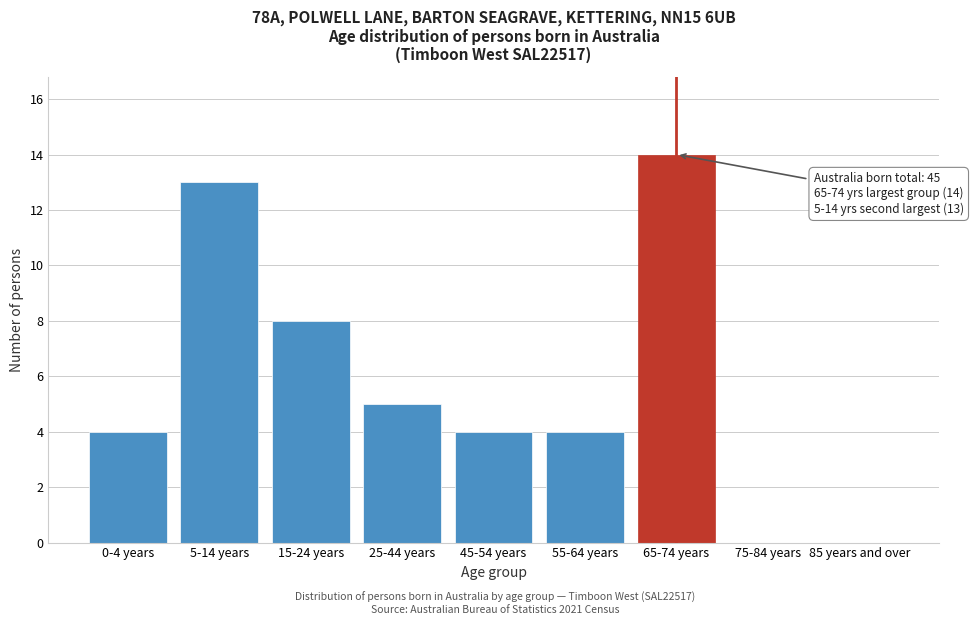

Reading right to left, what are all the values shown in this chart?

85 years and over=0	75-84 years=0	65-74 years=14	55-64 years=4	45-54 years=4	25-44 years=5	15-24 years=8	5-14 years=13	0-4 years=4